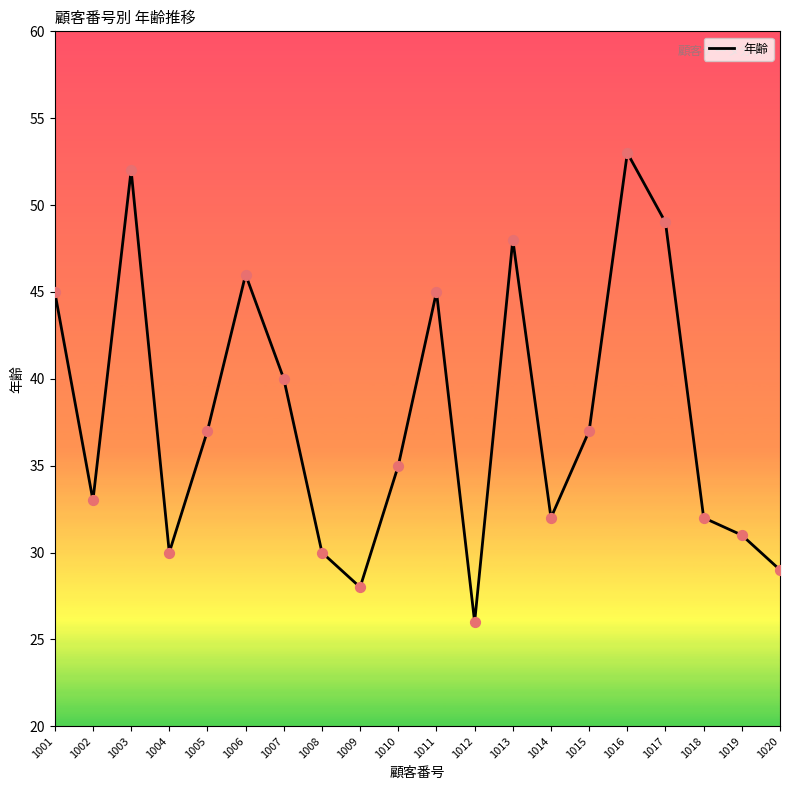

Which has a higher value, 1008 or 1012?

1008